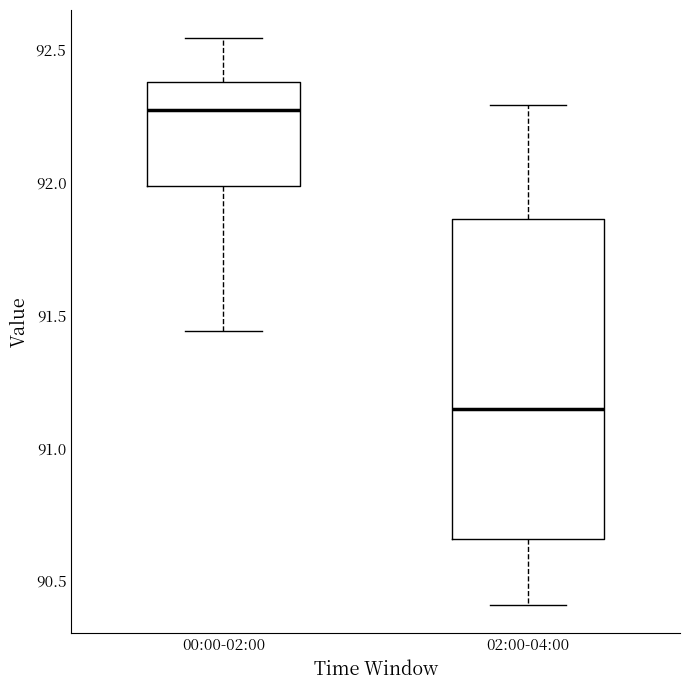

Which box has the highest median line?

00:00-02:00